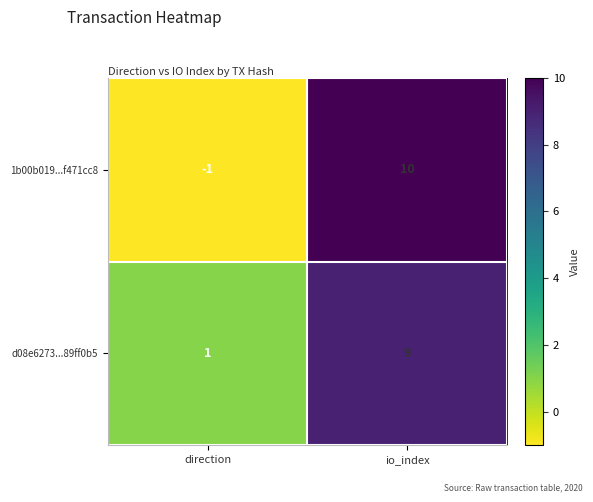

Is it true that d08e6273...89ff0b5 equals 9 at io_index?

True